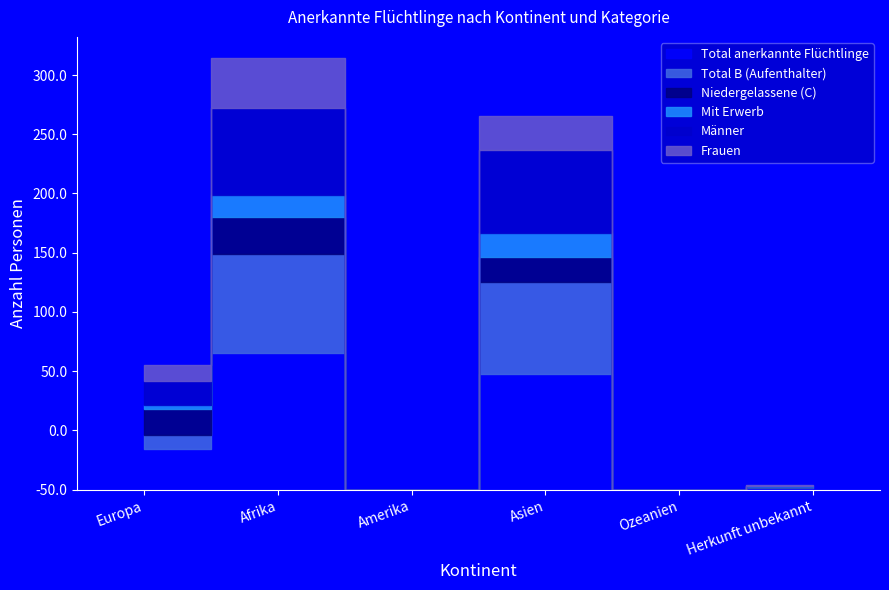

How many times do Total B (Aufenthalter) and Männer cross each other?

1